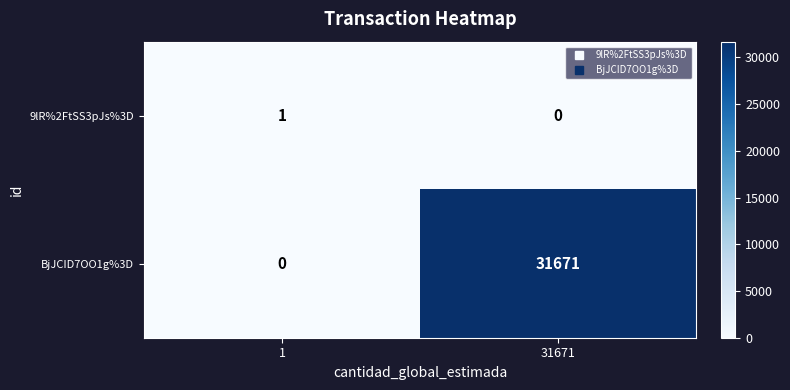

How many series are shown in this chart?

2